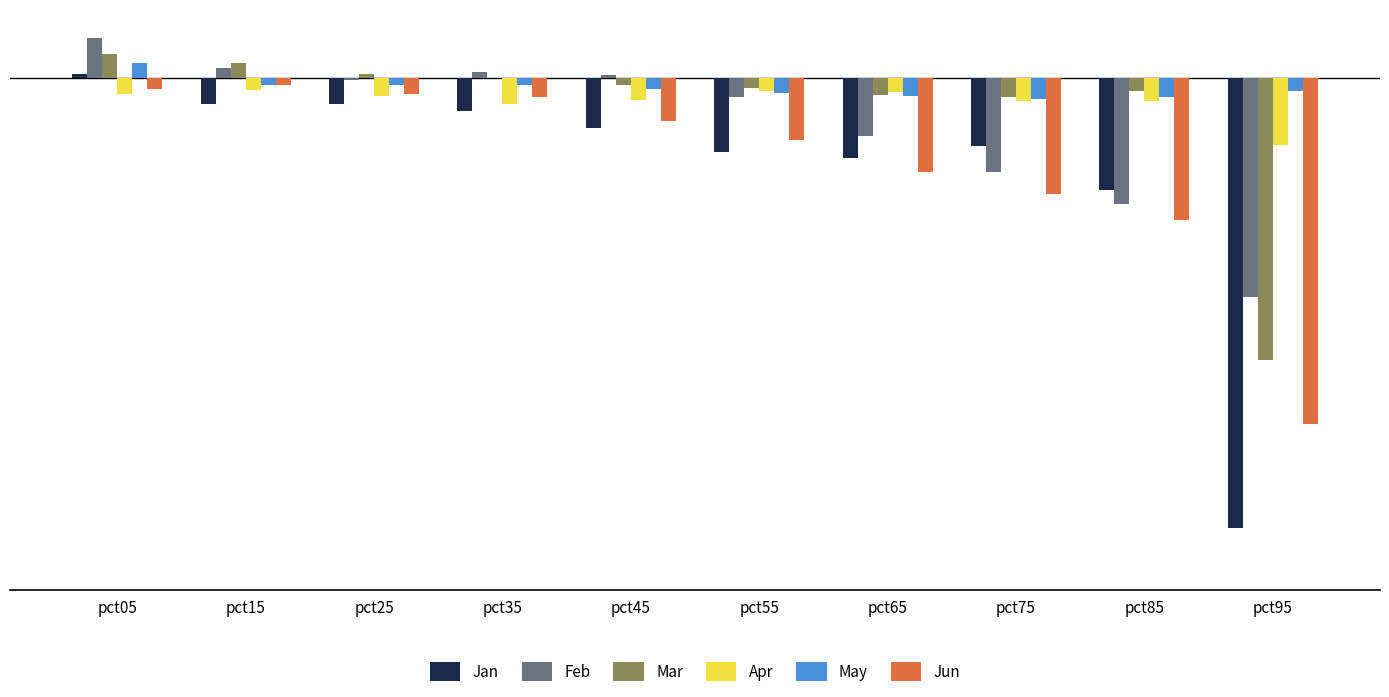

Which series changed the most between pct35 and pct95?

Jan